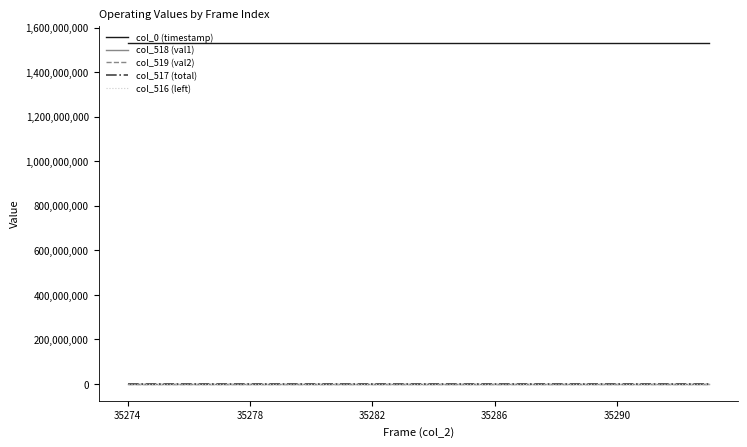

True or false: col_516 (left) and col_0 (timestamp) cross at least once.

False